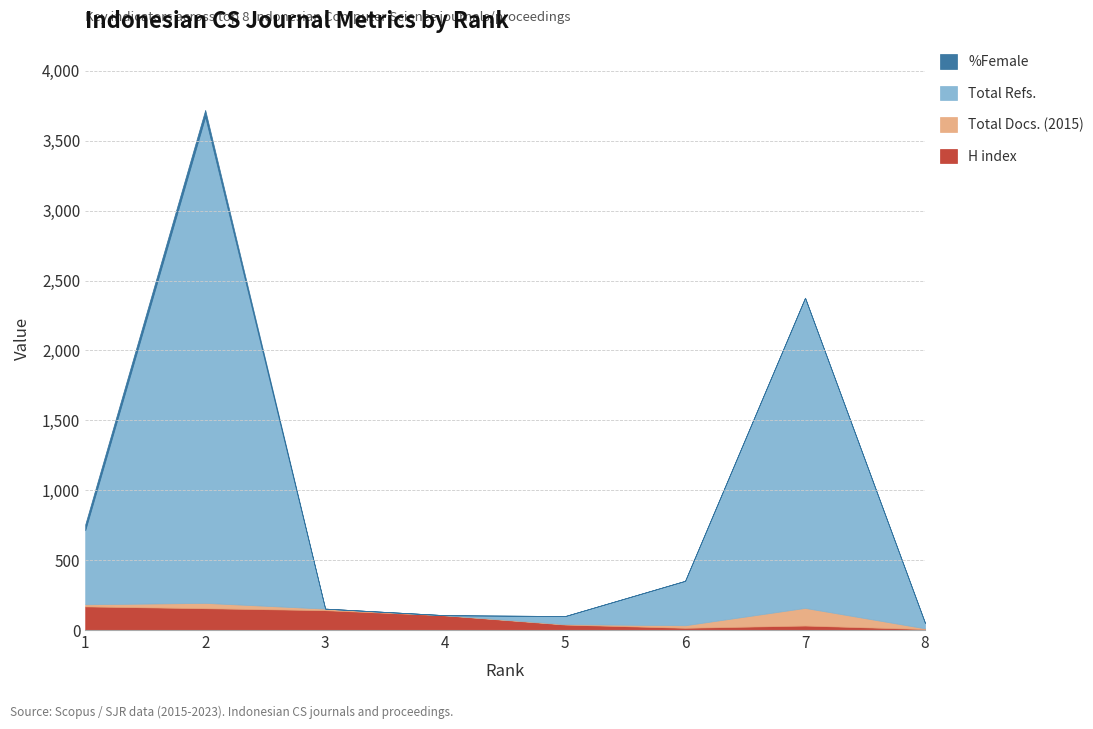

Which category has the lowest value in the Total Docs. (2015) series?

4